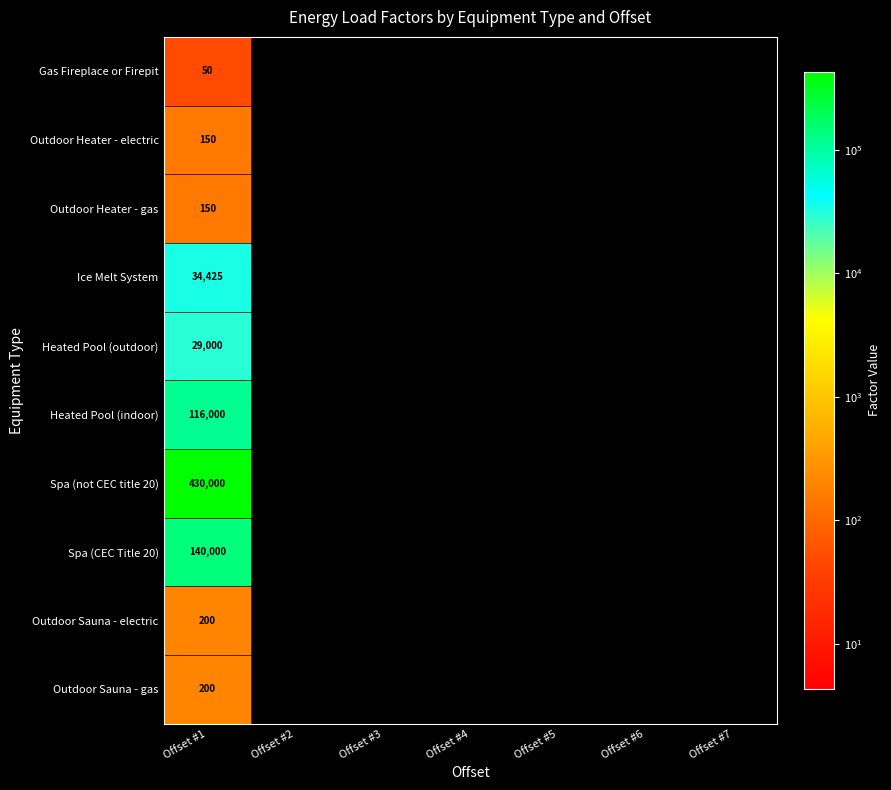

Between Offset #5 and Offset #1, which is larger?

Offset #1